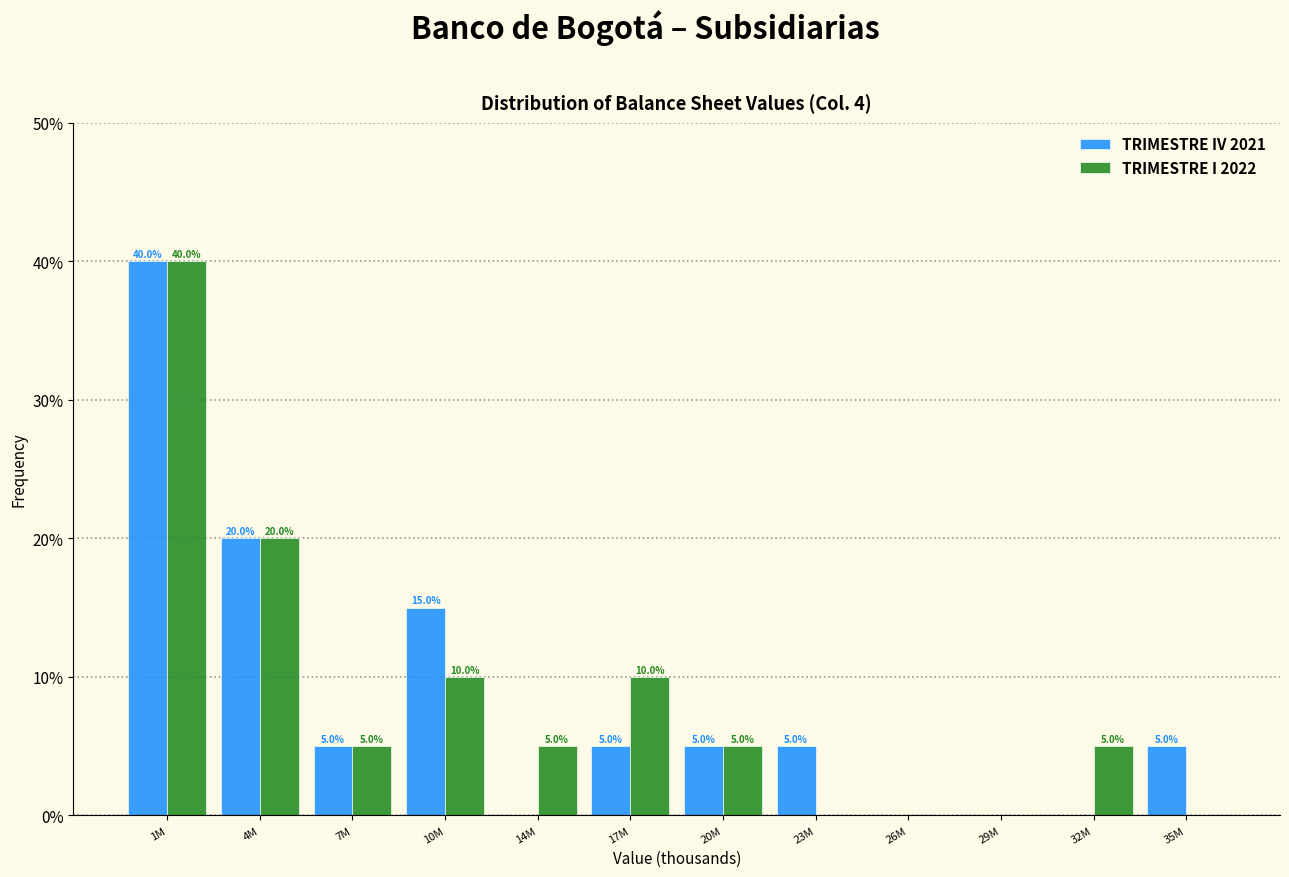

Reading left to right, what are all the values shown in this chart?

TRIMESTRE IV 2021: 1M=40	4M=20	7M=5	10M=15	14M=0	17M=5	20M=5	23M=5	26M=0	29M=0	32M=0	35M=5
TRIMESTRE I 2022: 1M=40	4M=20	7M=5	10M=10	14M=5	17M=10	20M=5	23M=0	26M=0	29M=0	32M=5	35M=0